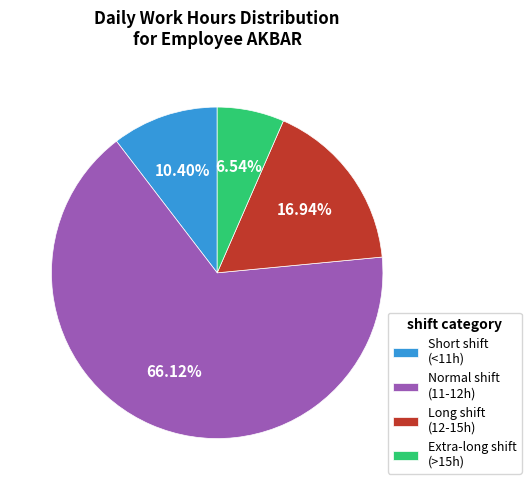

Which category has the smallest portion of the pie?

Extra-long shift (>15h)